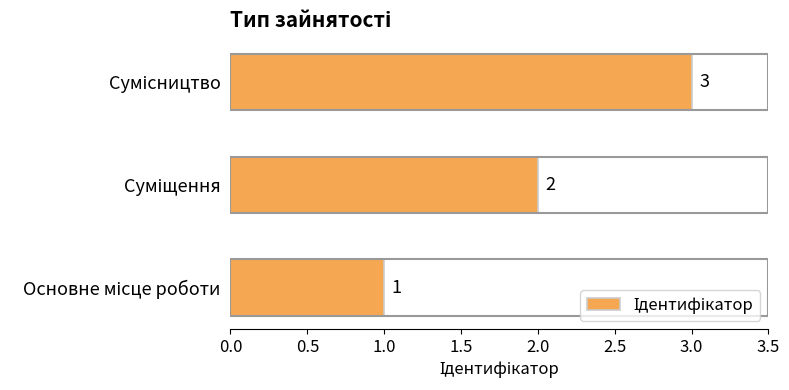

What is the sum of all values?

6